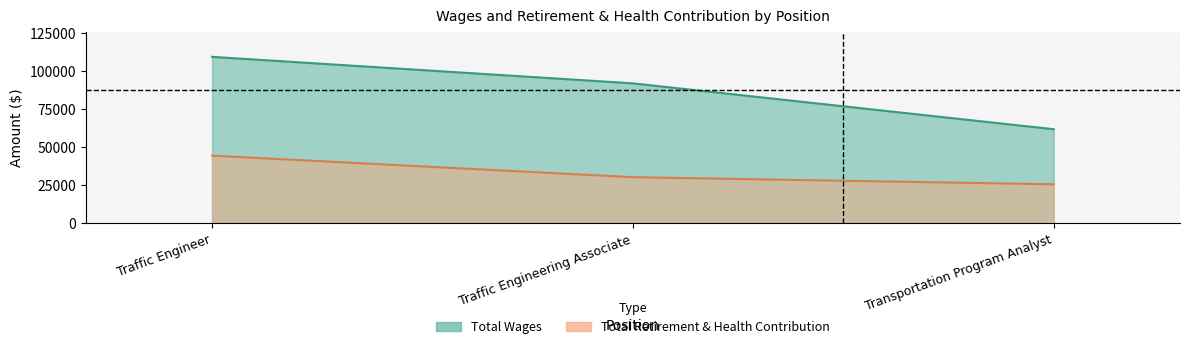

What is the sum of all Total Wages values?

262982